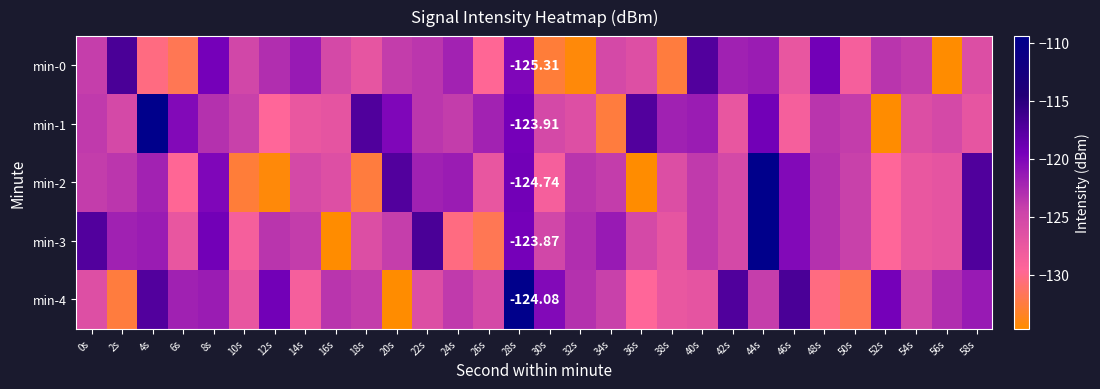

Is it true that min-0 equals -44.1 at 22s?

False